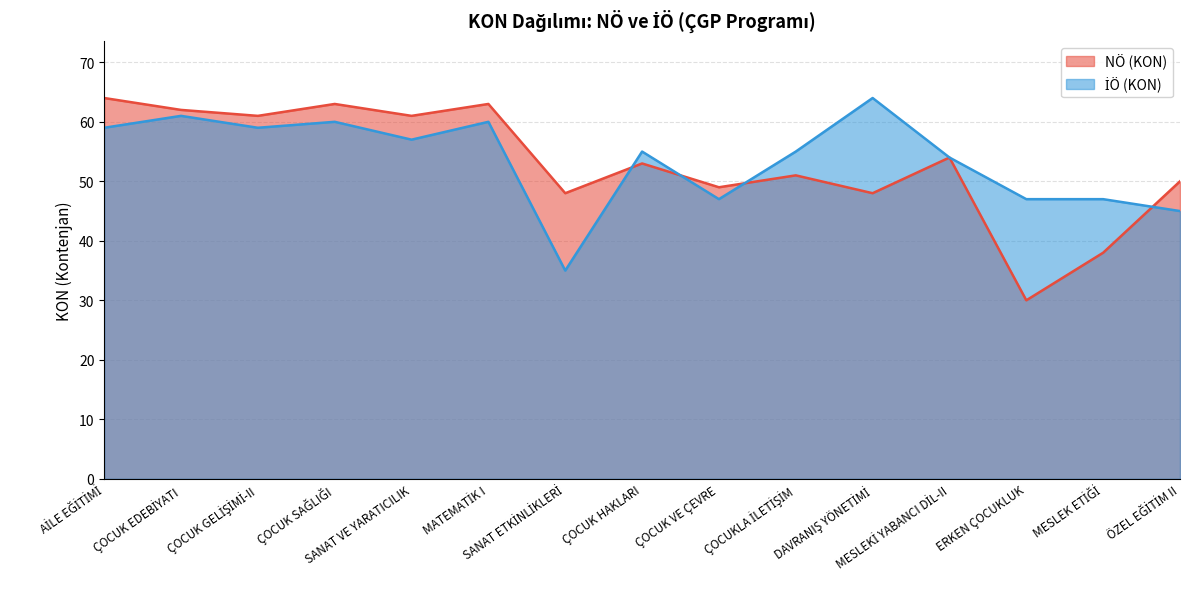

Which label corresponds to the smallest value in the chart?

ERKEN ÇOCUKLUK